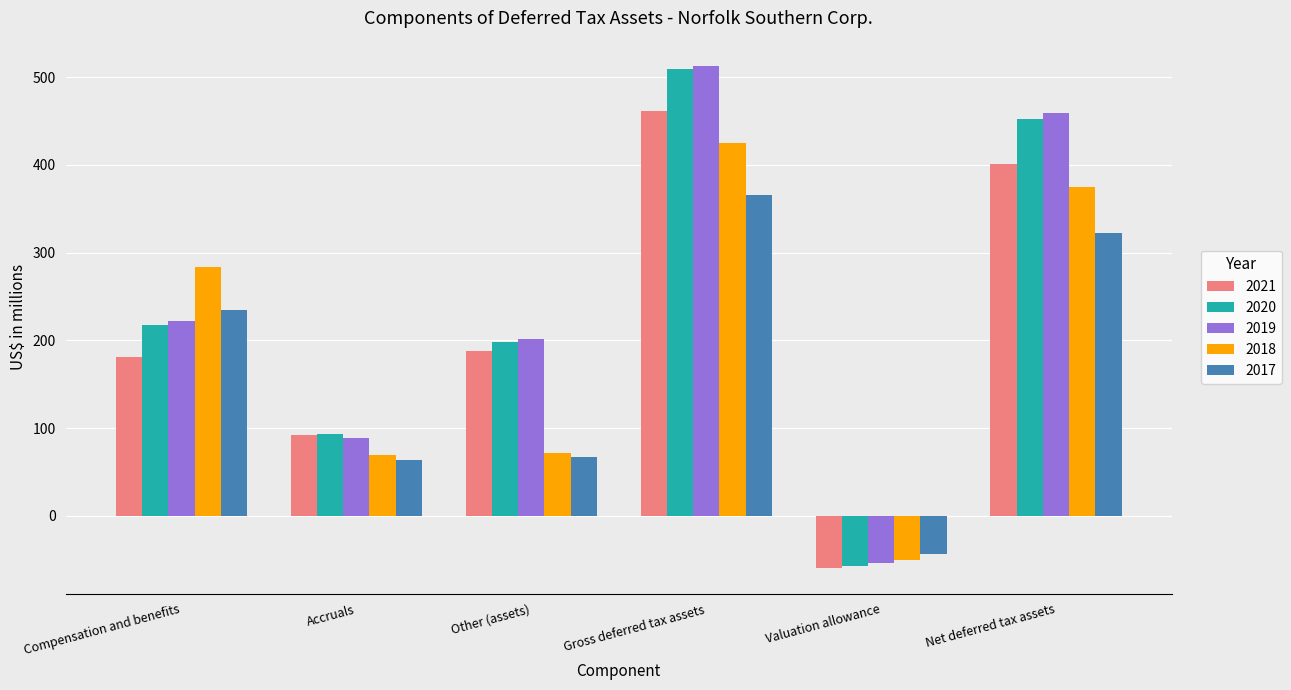

What is the label of the 6th bar from the left?

Net deferred tax assets